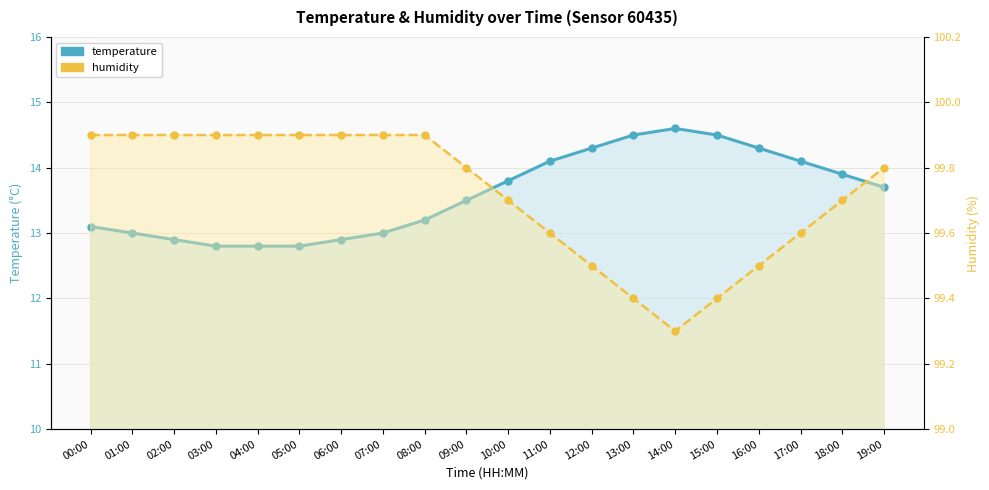

True or false: humidity and temperature cross at least once.

False